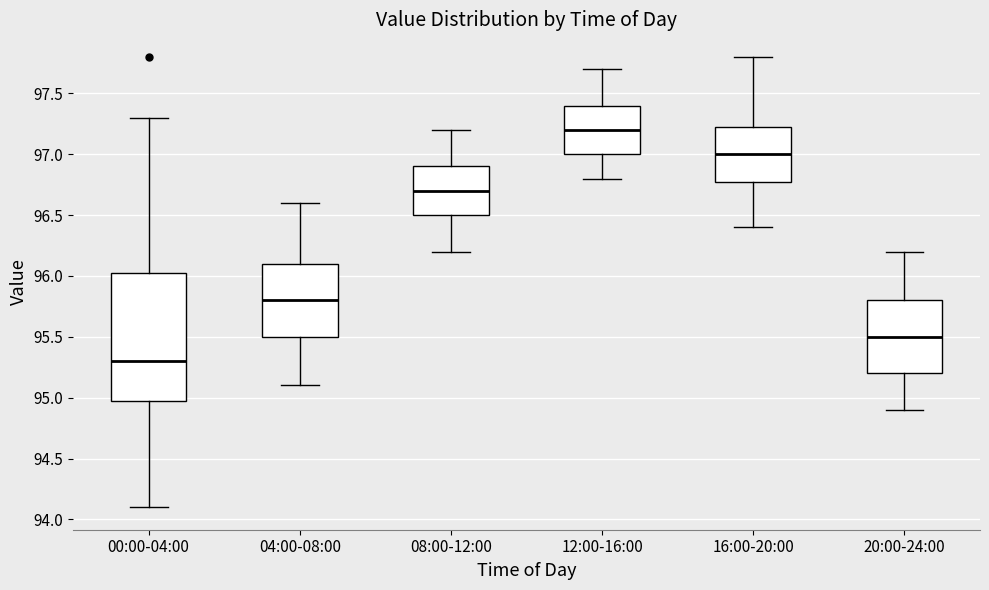

Comparing the boxes themselves (not the whiskers), which one is the tallest?

00:00-04:00